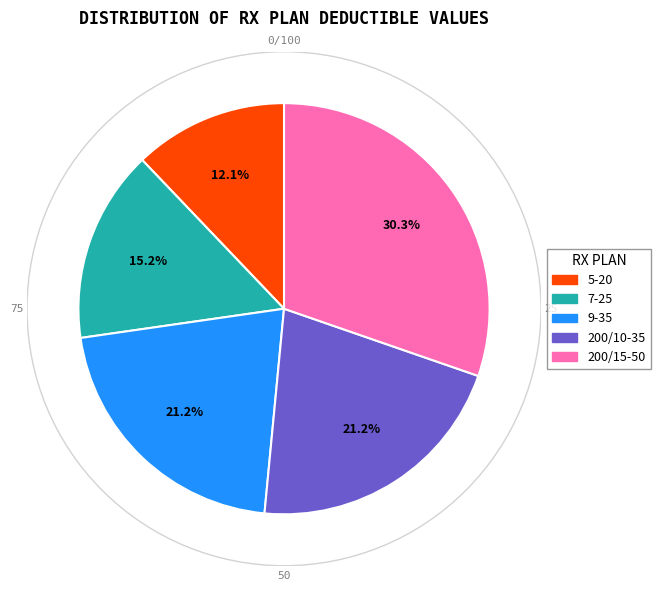

What percentage is the 9-35 slice, to the nearest percent?

21%